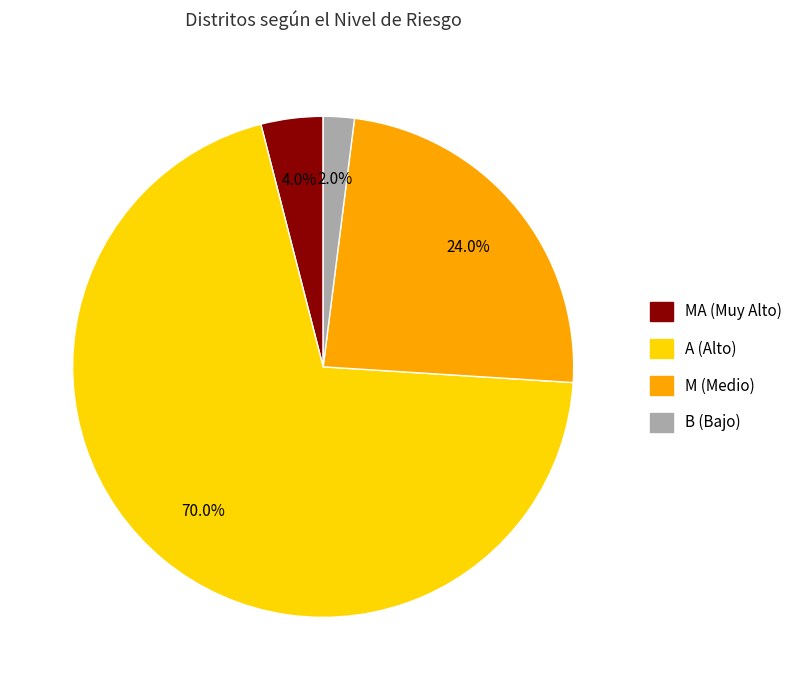

Is there any slice that represents more than half of the pie?

Yes